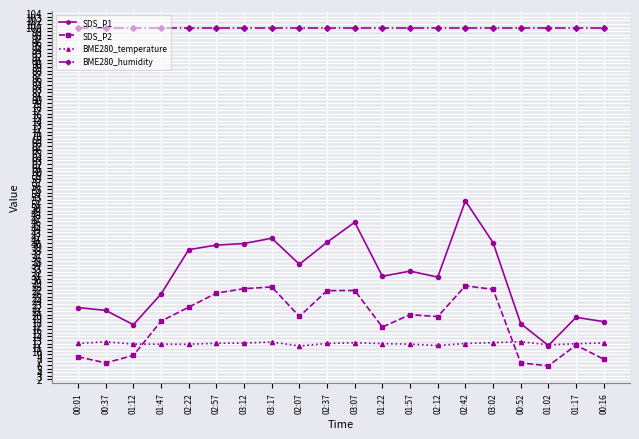

The value of SDS_P1 at 02:07 is 34.1. True or false?

True